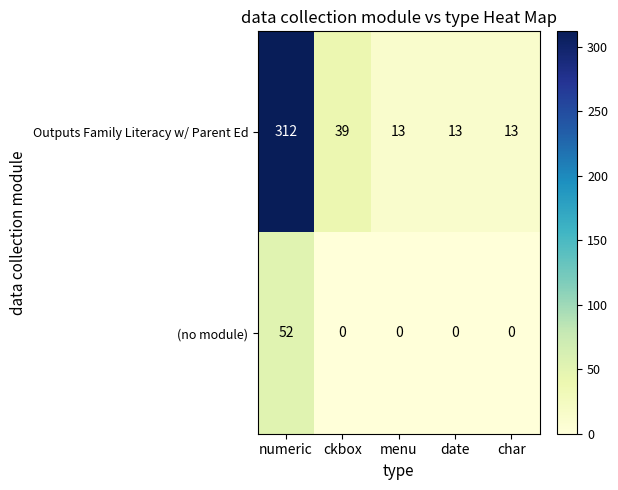

Reading right to left, what are all the values shown in this chart?

Outputs Family Literacy w/ Parent Ed: 13	13	13	39	312
(no module): 0	0	0	0	52